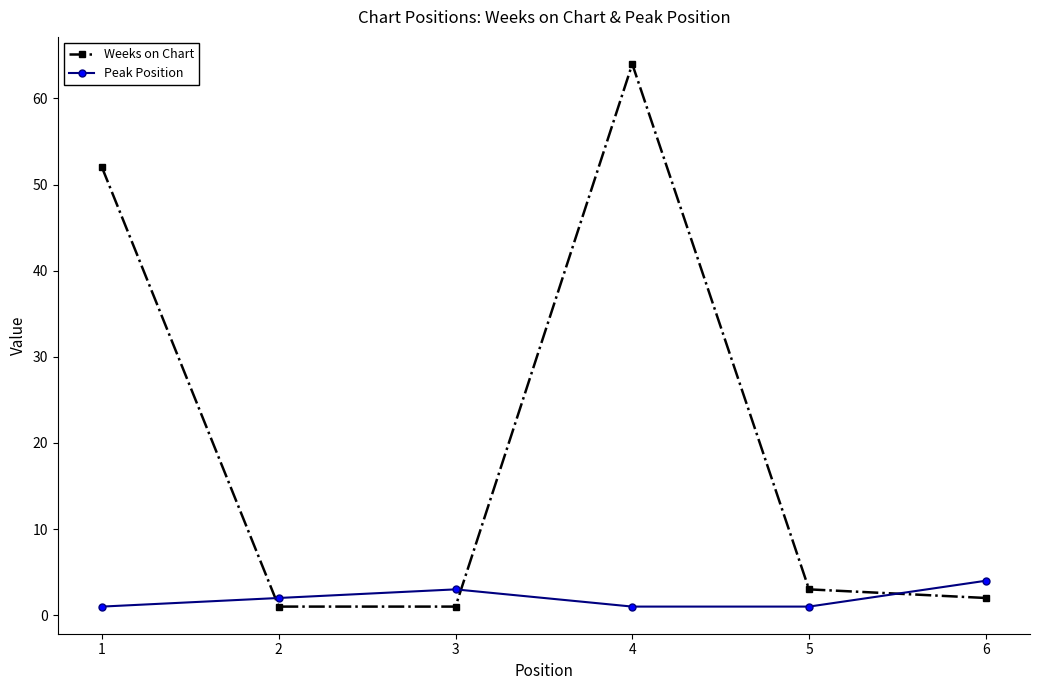

After their last crossing, which series has the higher values: Peak Position or Weeks on Chart?

Peak Position